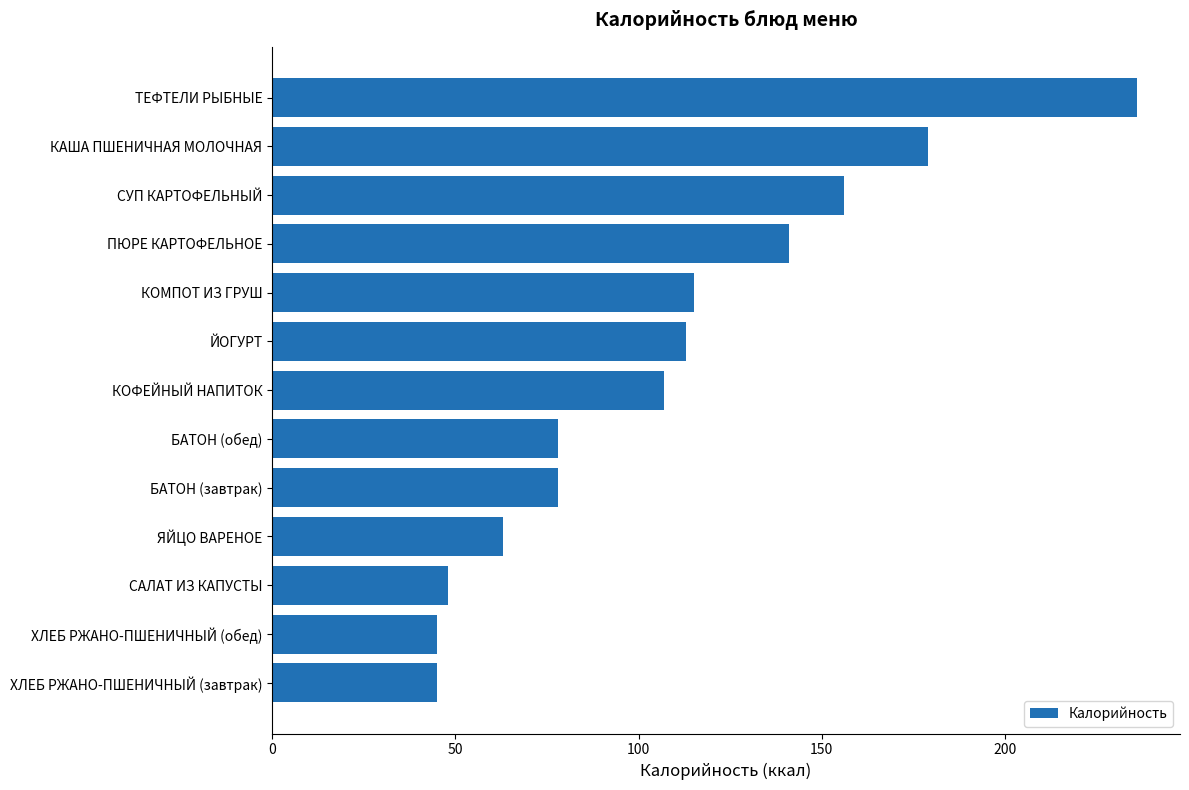

Reading top to bottom, transcribe all the data shown in this chart.

236	179	156	141	115	113	107	78	78	63	48	45	45